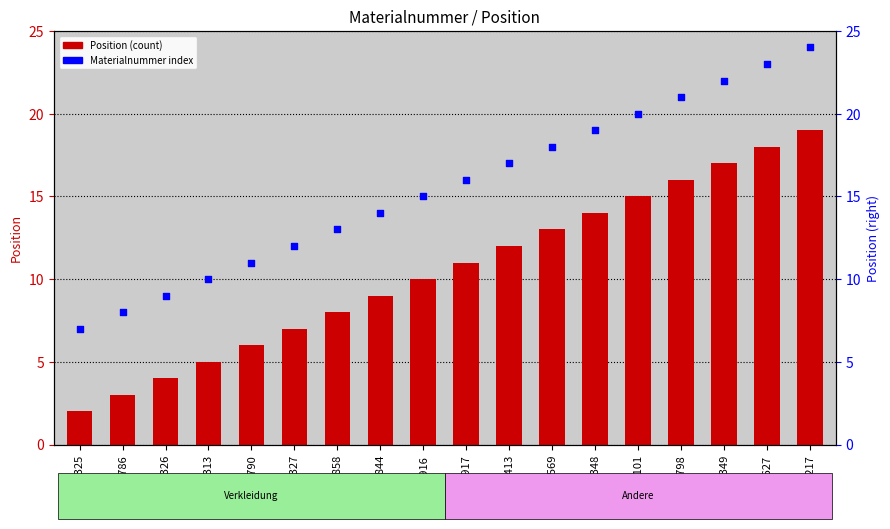

Which series has the widest spread of Y values?

Position